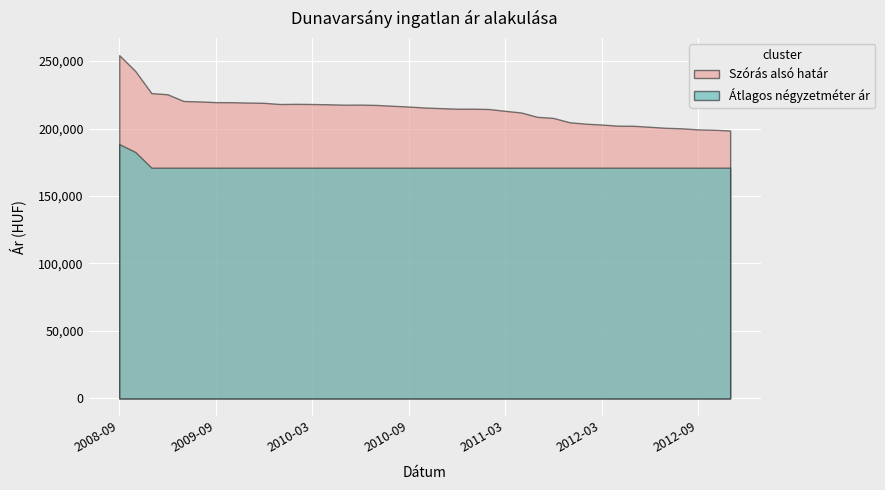

What position from the left is 2010-09?

19